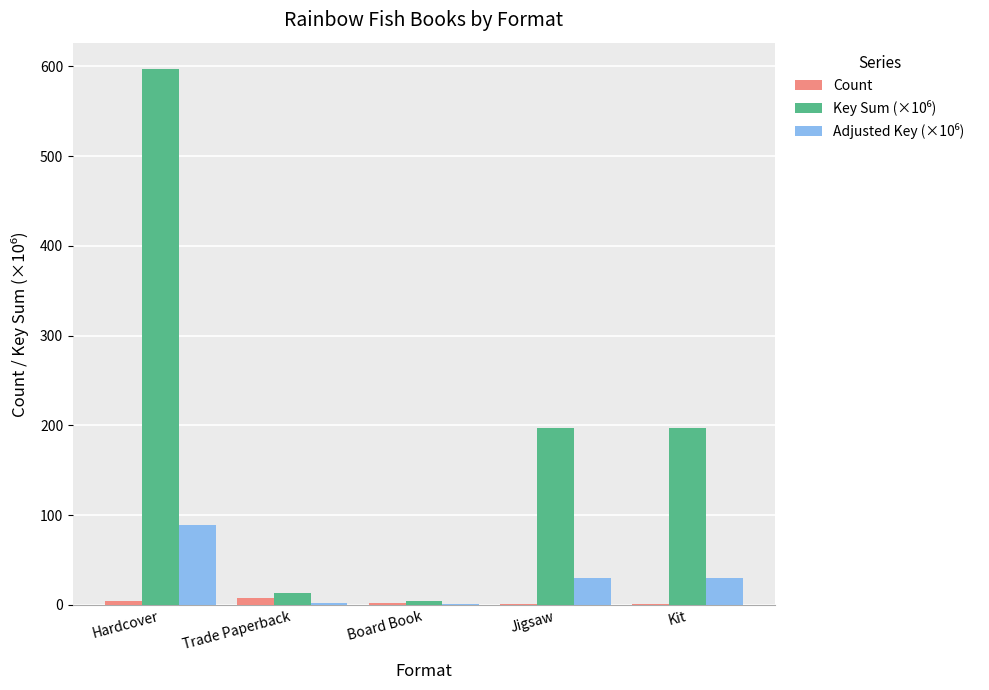

At which category is the sum across all series the highest?

Hardcover